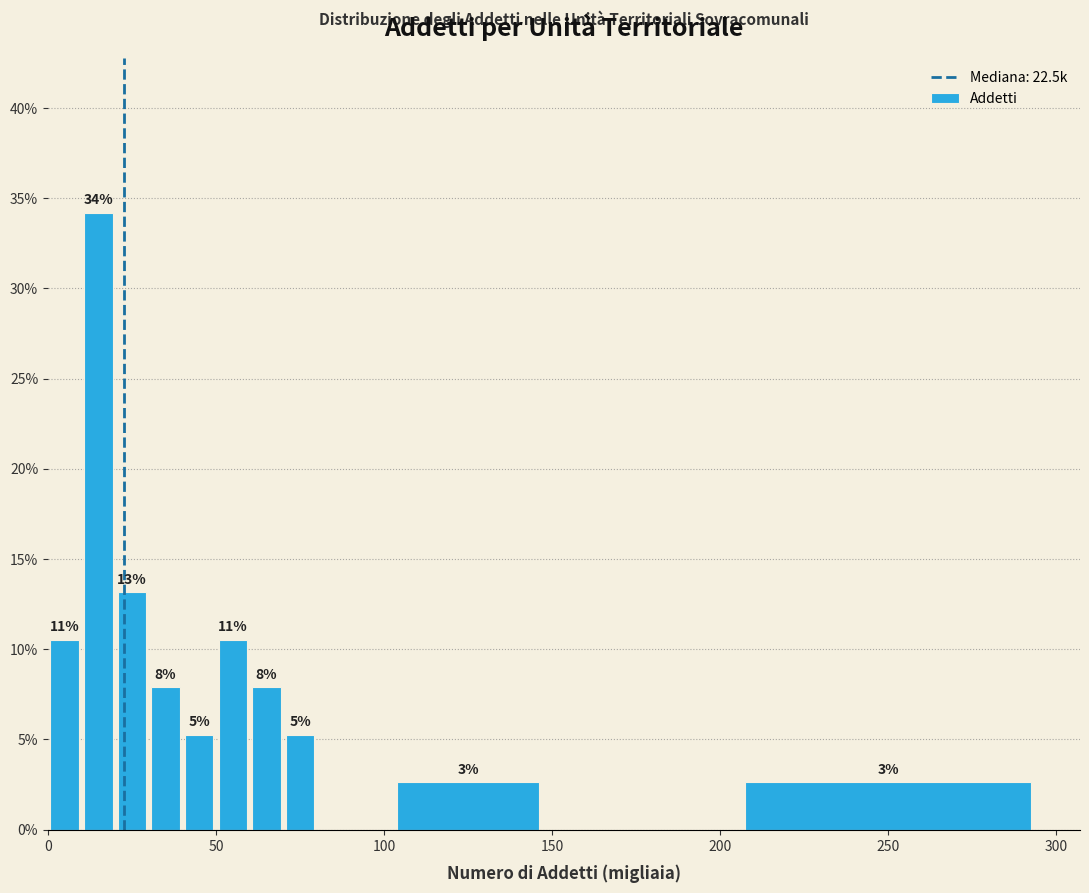

Around what value on the x-axis is the tallest bar? Give the approximate position of its centre, as read against the axis.

15